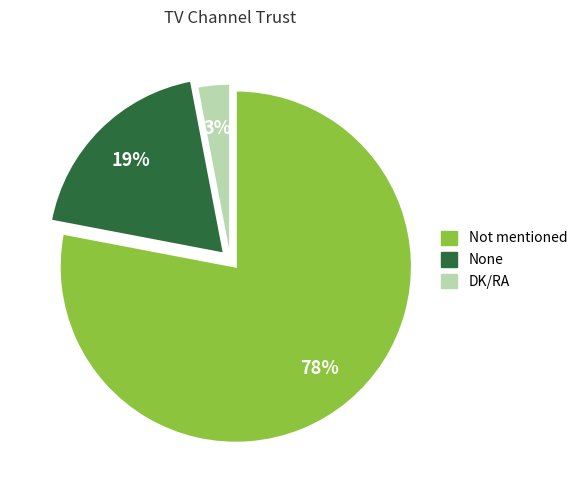

What is the largest slice in the pie chart?

Not mentioned